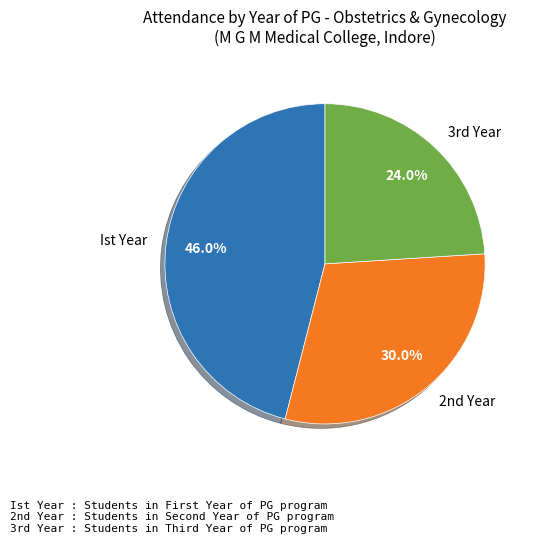

Which slice is the largest?

Ist Year